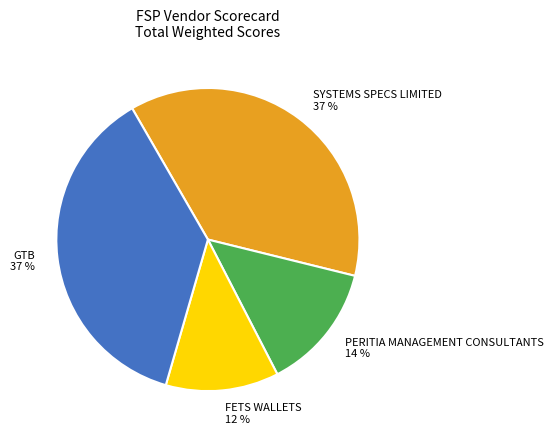

What percentage is the GTB slice, to the nearest percent?

37%